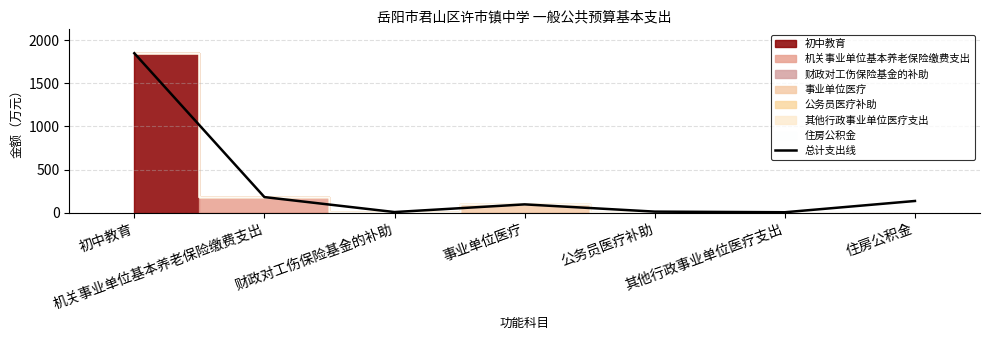

List the labels in order of value, smallest first.

其他行政事业单位医疗支出, 财政对工伤保险基金的补助, 公务员医疗补助, 事业单位医疗, 住房公积金, 机关事业单位基本养老保险缴费支出, 初中教育